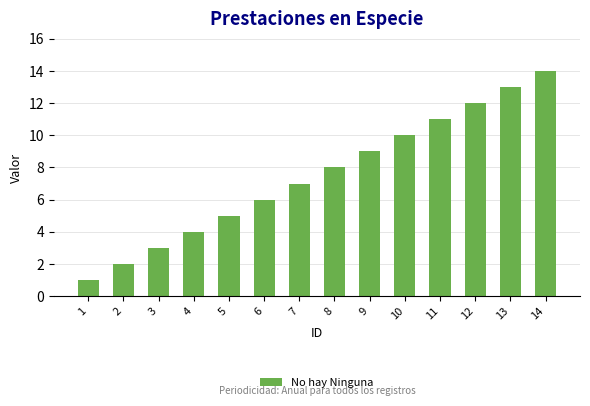

Are the bars grouped side by side (vs. stacked)?

No